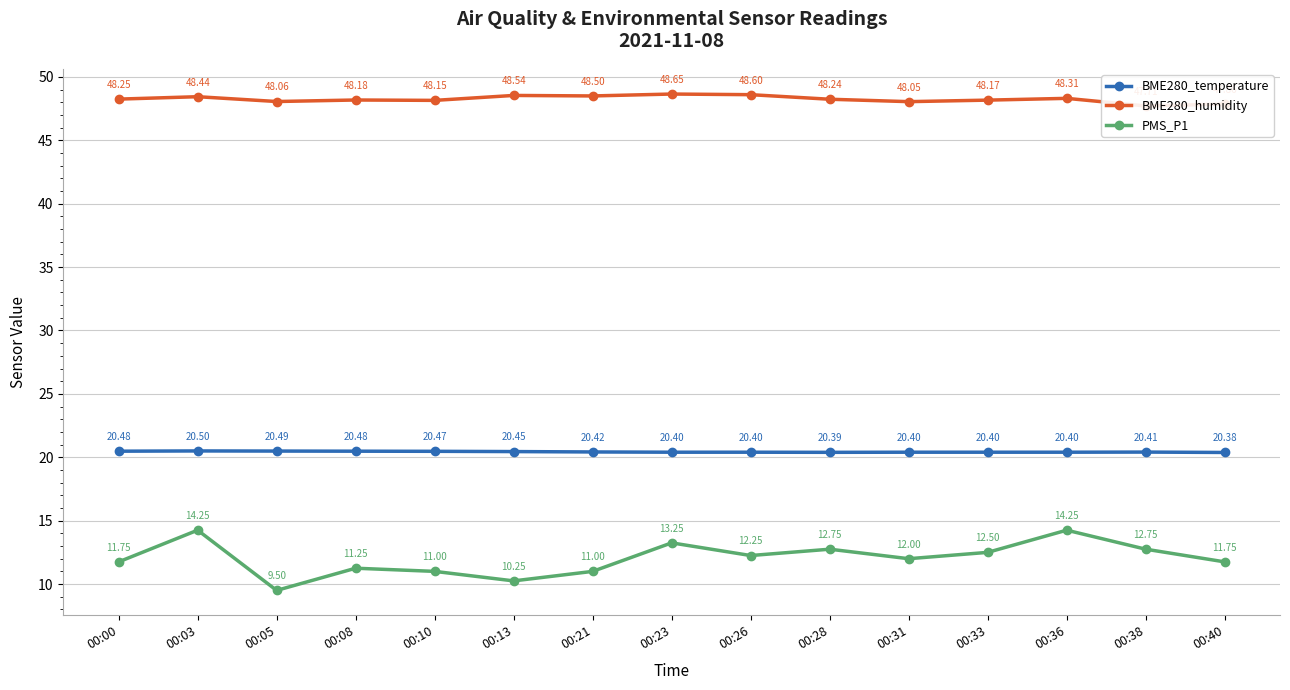

Which series has the widest spread of values?

PMS_P1